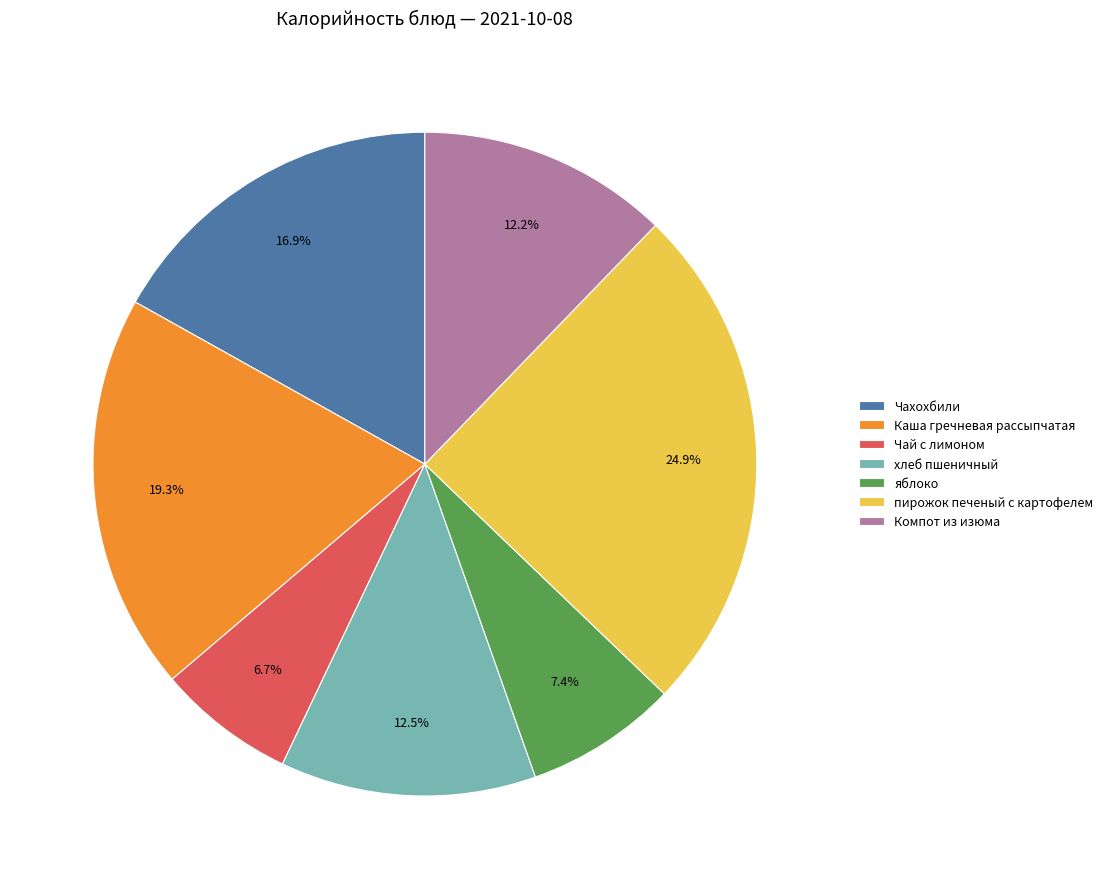

Do пирожок печеный с картофелем and яблоко together represent more than half of the pie?

No